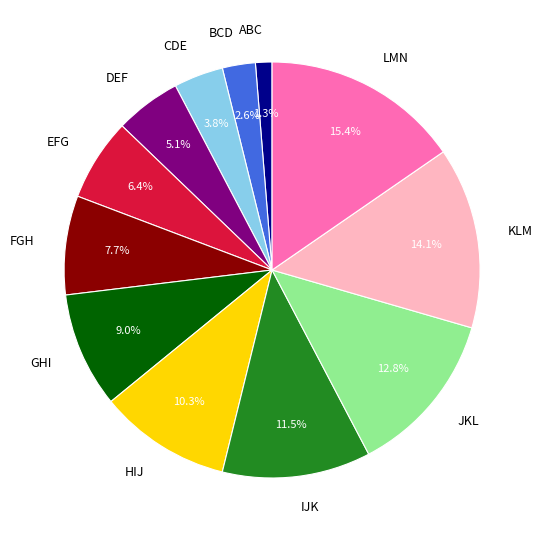

Does DEF represent more than half of the total?

No